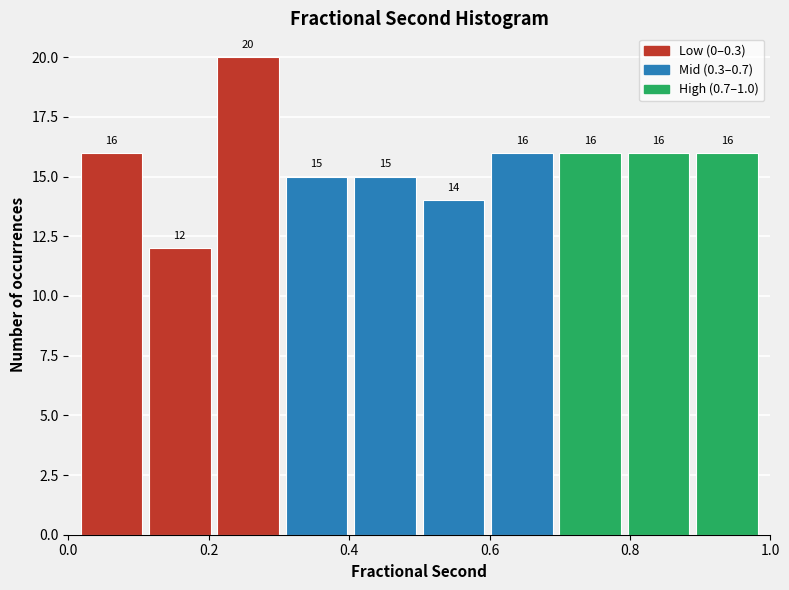

Reading left to right, list every bar in this chart as the range it spans on the x-axis followed by its height. The bar edges are not printed on the chart, so give them approximately, as read against the axis.

0.02 to 0.10: 16
0.10 to 0.20: 12
0.20 to 0.30: 20
0.30 to 0.40: 15
0.40 to 0.50: 15
0.50 to 0.60: 14
0.60 to 0.70: 16
0.70 to 0.80: 16
0.80 to 0.88: 16
0.88 to 0.98: 16